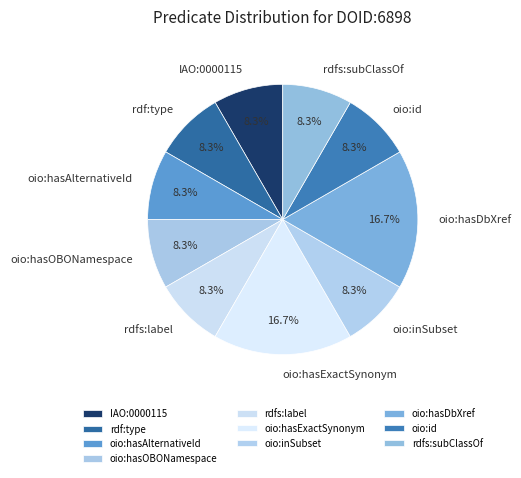

How much of the chart is everything except oio:hasDbXref?

83.3%